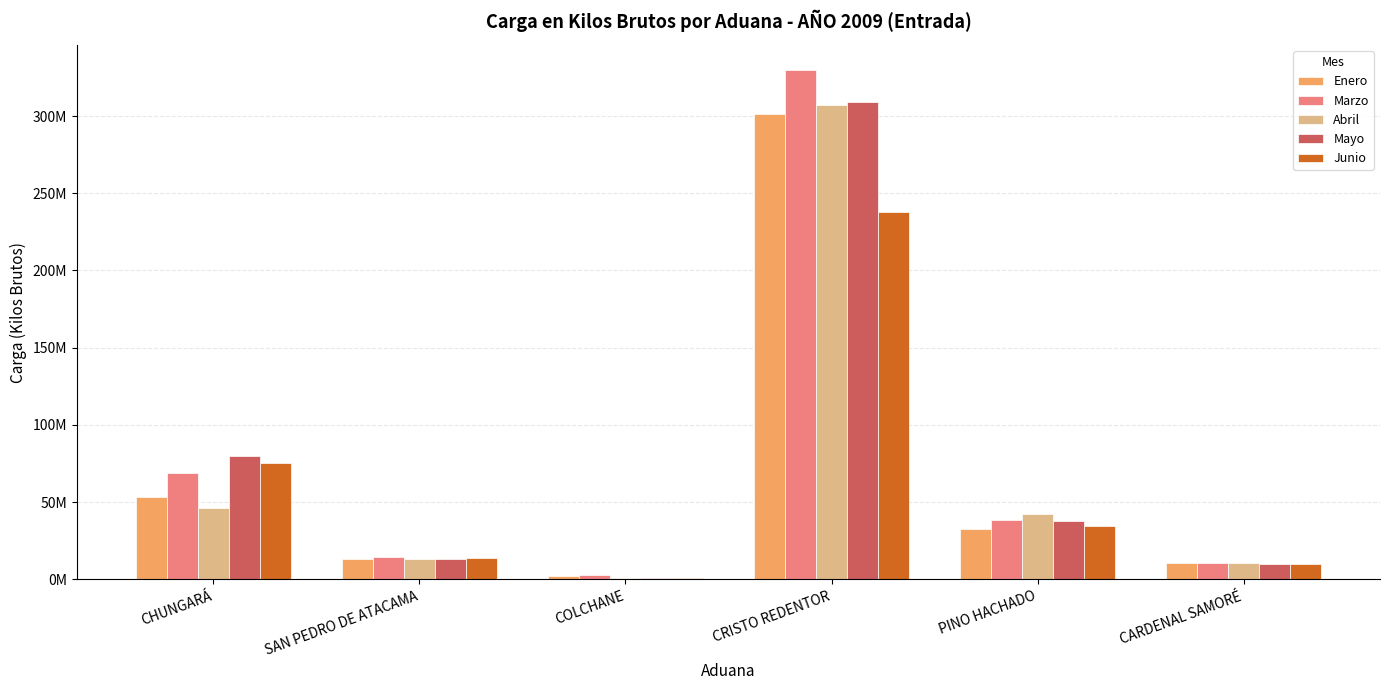

Which series has the largest total across all categories?

Marzo